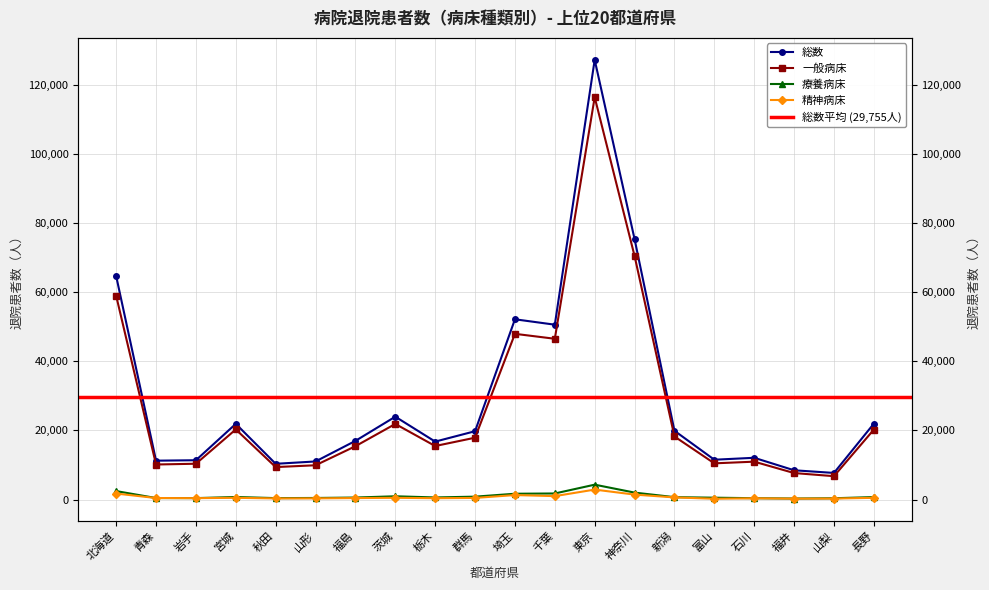

At how many categories does at least one series exceed 53087?

3